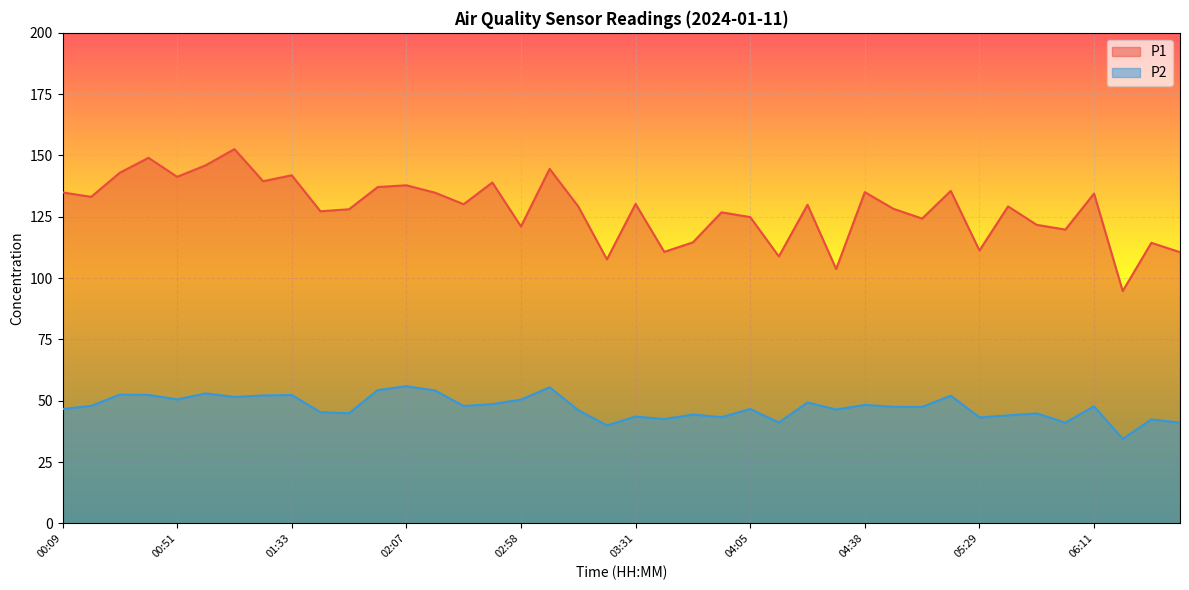

Reading right to left, transcribe all the data shown in this chart.

P1: 06:44=110.6	06:36=114.4	06:27=94.7	06:11=134.5	06:02=119.8	05:54=121.7	05:37=129.2	05:29=111.2	05:12=135.6	04:55=124.3	04:47=128.2	04:38=135.1	04:30=103.7	04:22=129.9	04:13=108.8	04:05=124.9	03:56=126.8	03:48=114.6	03:40=110.7	03:31=130.2	03:23=107.6	03:14=129.2	03:06=144.6	02:58=121.1	02:41=139.0	02:32=130.1	02:24=134.8	02:07=137.8	01:59=137.1	01:50=128.1	01:42=127.2	01:33=141.9	01:16=139.5	01:08=152.6	01:00=146.0	00:51=141.3	00:43=149.1	00:26=143.0	00:18=133.1	00:09=134.9
P2: 06:44=41.1	06:36=42.4	06:27=34.5	06:11=47.7	06:02=41.1	05:54=44.8	05:37=44.0	05:29=43.2	05:12=52.1	04:55=47.5	04:47=47.5	04:38=48.3	04:30=46.4	04:22=49.3	04:13=41.1	04:05=46.6	03:56=43.3	03:48=44.4	03:40=42.5	03:31=43.5	03:23=39.9	03:14=46.1	03:06=55.5	02:58=50.5	02:41=48.6	02:32=47.9	02:24=54.2	02:07=55.9	01:59=54.3	01:50=44.9	01:42=45.3	01:33=52.4	01:16=52.1	01:08=51.5	01:00=53.0	00:51=50.5	00:43=52.4	00:26=52.5	00:18=47.9	00:09=46.6